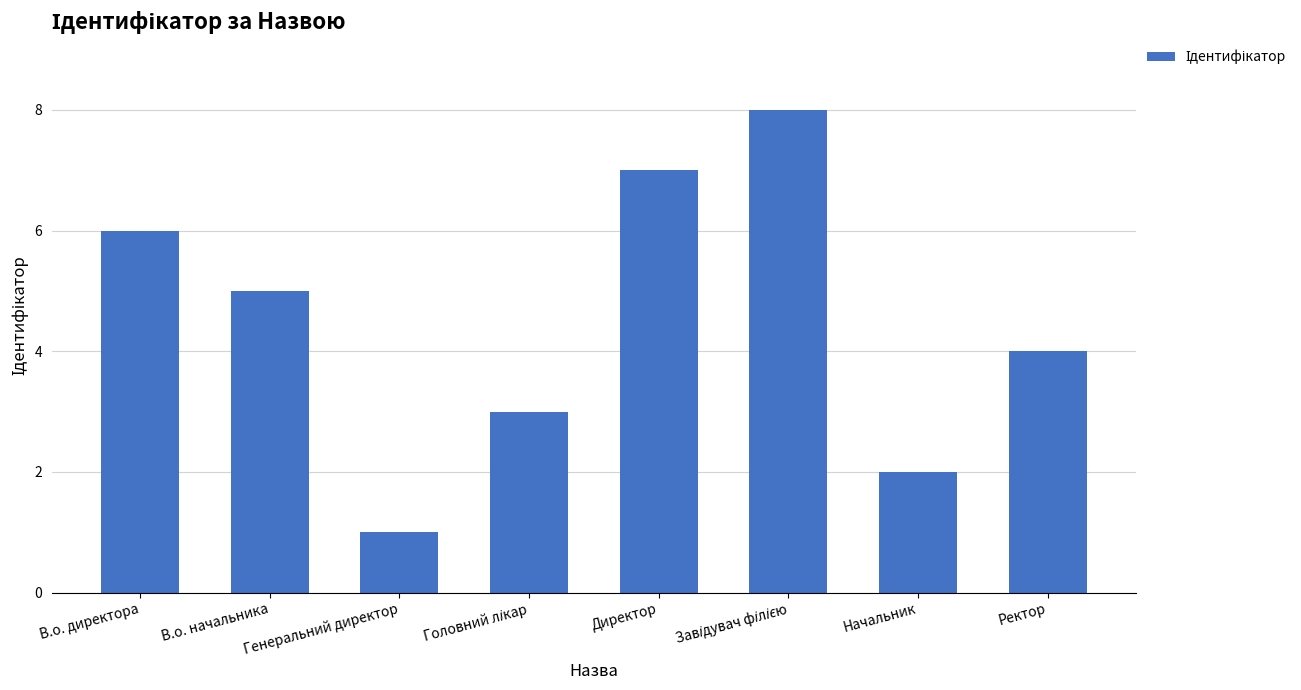

What value does the data have at В.о. начальника?

5